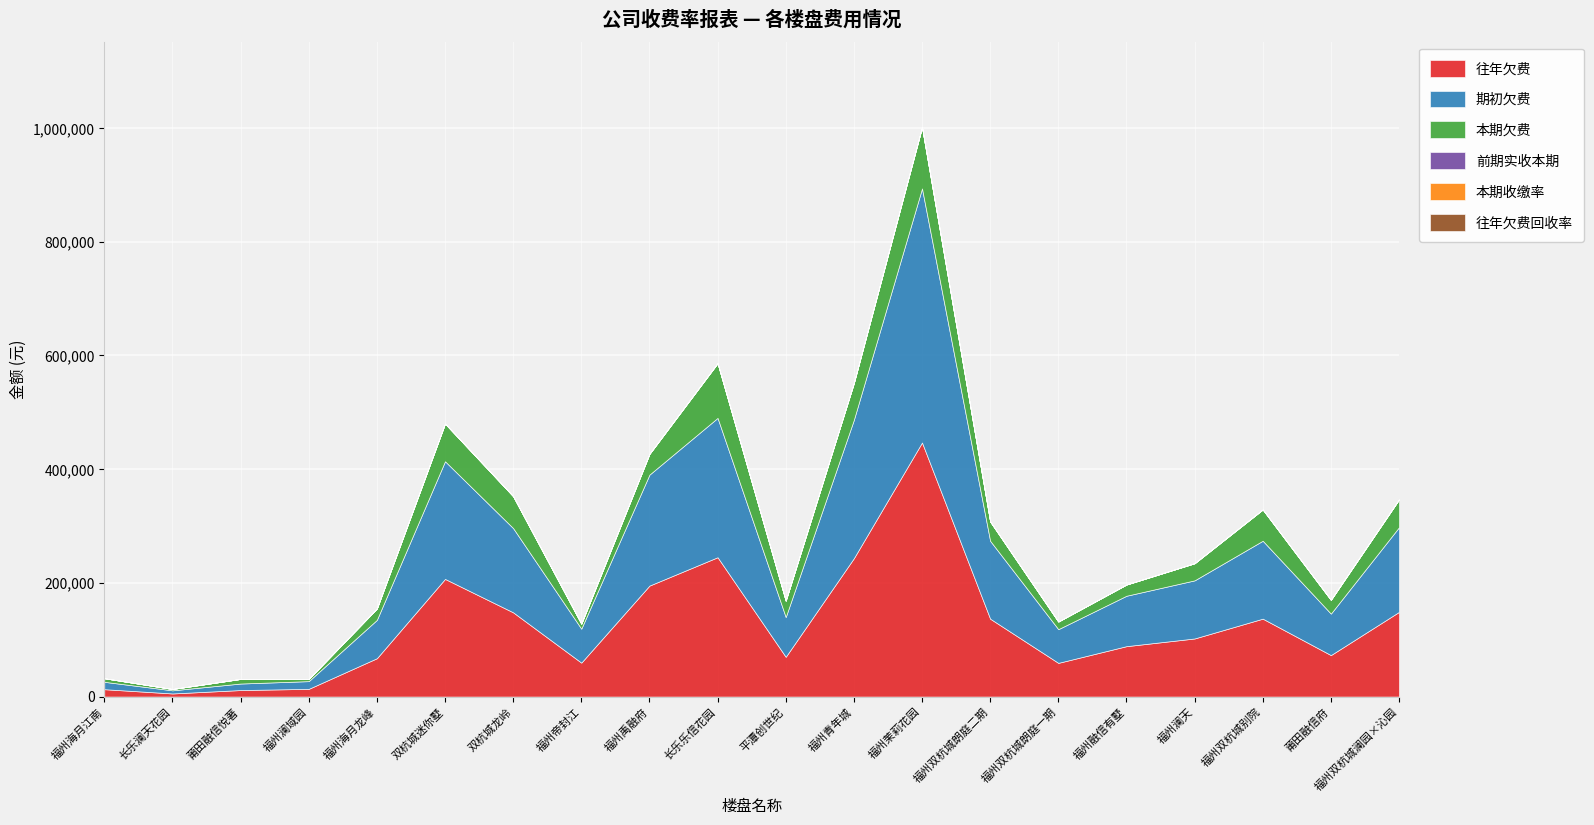

Is the value of 本期收缴率 at 福州双杭城澜园×沁园 greater than the value of 前期实收本期 at 福州澜域园?

Yes